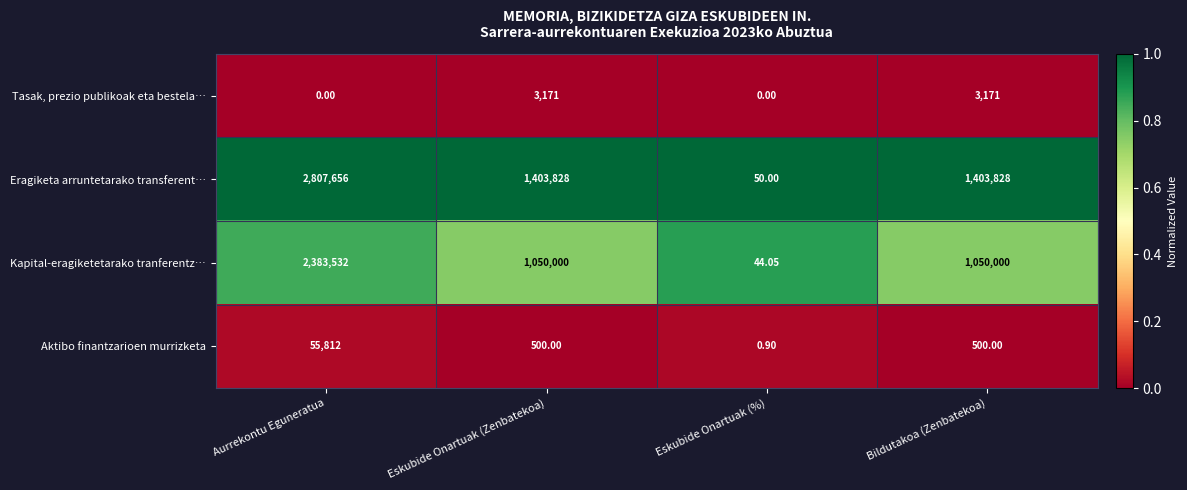

At Eskubide Onartuak (%), list the series in order from largest to smallest.

Eragiketa arruntetarako transferent…, Kapital-eragiketetarako tranferentz…, Aktibo finantzarioen murrizketa, Tasak, prezio publikoak eta bestela…